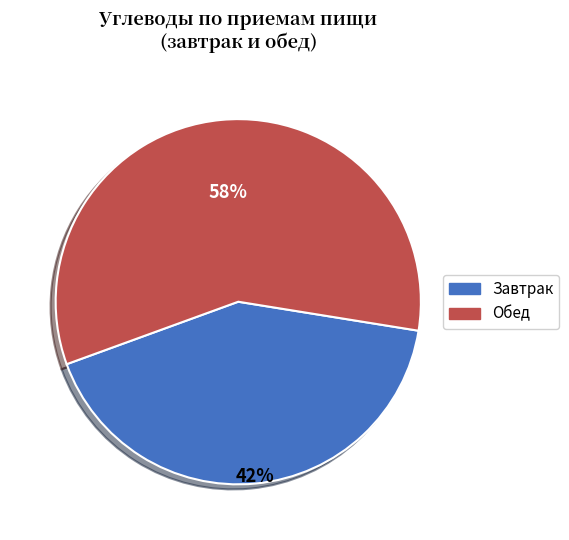

To the nearest percent, what percentage of the pie is Обед?

58%